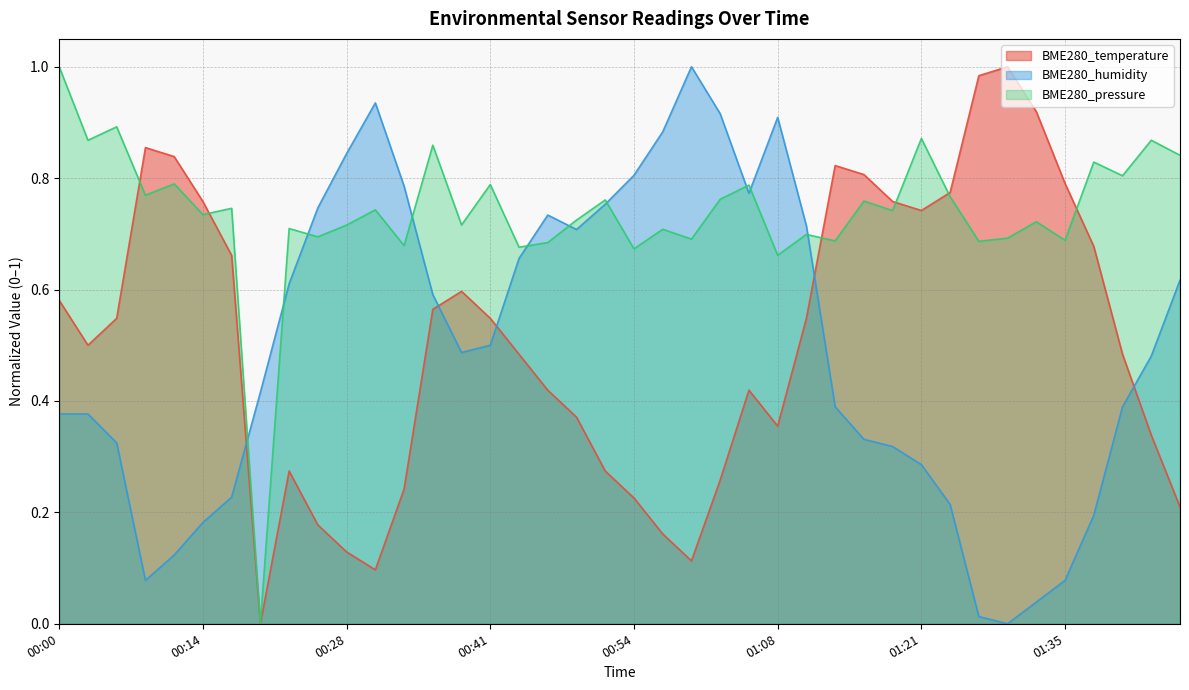

In BME280_pressure, how many points are higher than both neighbors (excluding endpoints)?

16